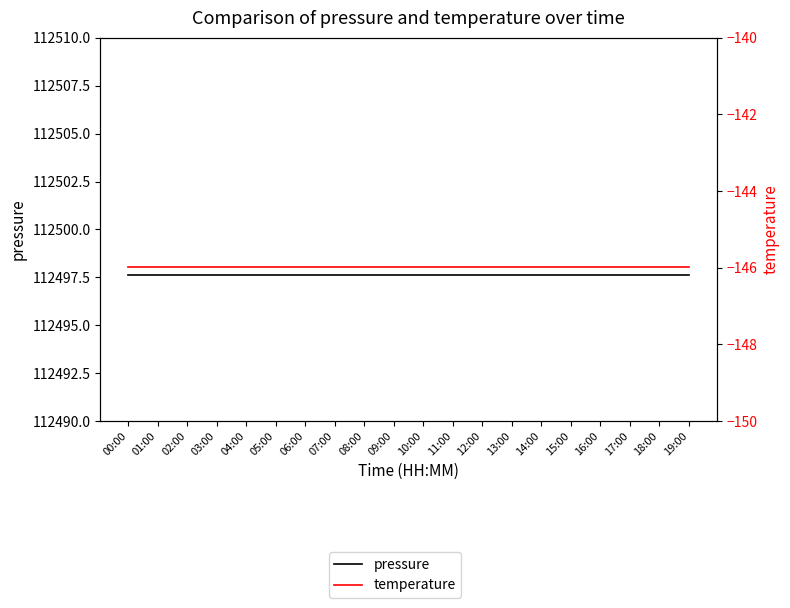

Reading right to left, what are all the values shown in this chart?

pressure: 19:00=112497.6	18:00=112497.6	17:00=112497.6	16:00=112497.6	15:00=112497.6	14:00=112497.6	13:00=112497.6	12:00=112497.6	11:00=112497.6	10:00=112497.6	09:00=112497.6	08:00=112497.6	07:00=112497.6	06:00=112497.6	05:00=112497.6	04:00=112497.6	03:00=112497.6	02:00=112497.6	01:00=112497.6	00:00=112497.6
temperature: 19:00=-146.0	18:00=-146.0	17:00=-146.0	16:00=-146.0	15:00=-146.0	14:00=-146.0	13:00=-146.0	12:00=-146.0	11:00=-146.0	10:00=-146.0	09:00=-146.0	08:00=-146.0	07:00=-146.0	06:00=-146.0	05:00=-146.0	04:00=-146.0	03:00=-146.0	02:00=-146.0	01:00=-146.0	00:00=-146.0